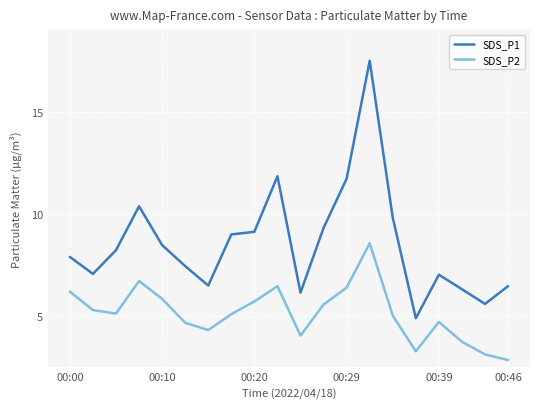

Which series has the widest spread of values?

SDS_P1